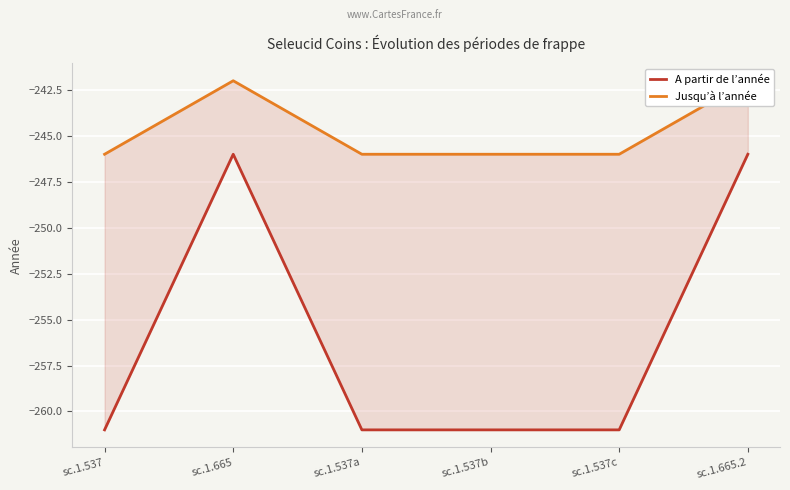

Rank the categories by Jusqu’à l’année value from highest to lowest.

sc.1.665, sc.1.665.2, sc.1.537, sc.1.537a, sc.1.537b, sc.1.537c